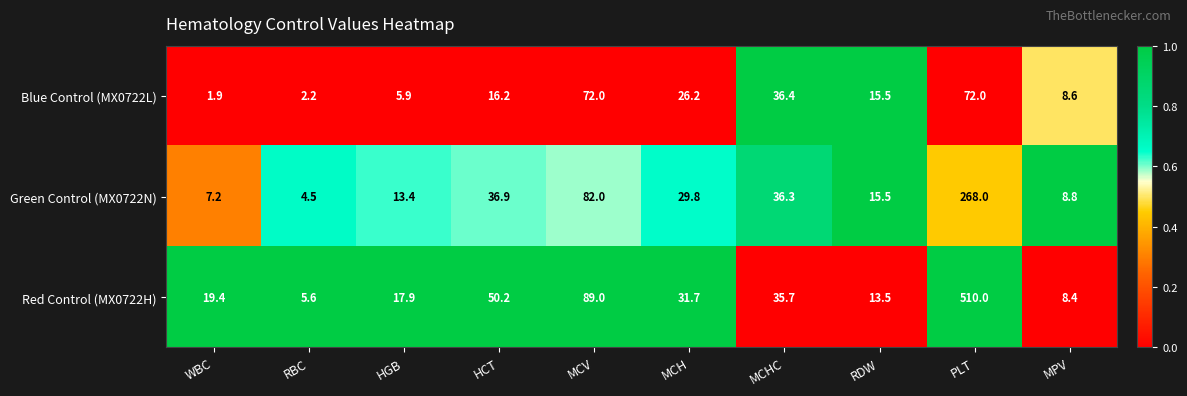

How many values in the Green Control (MX0722N) series are below 29?

5